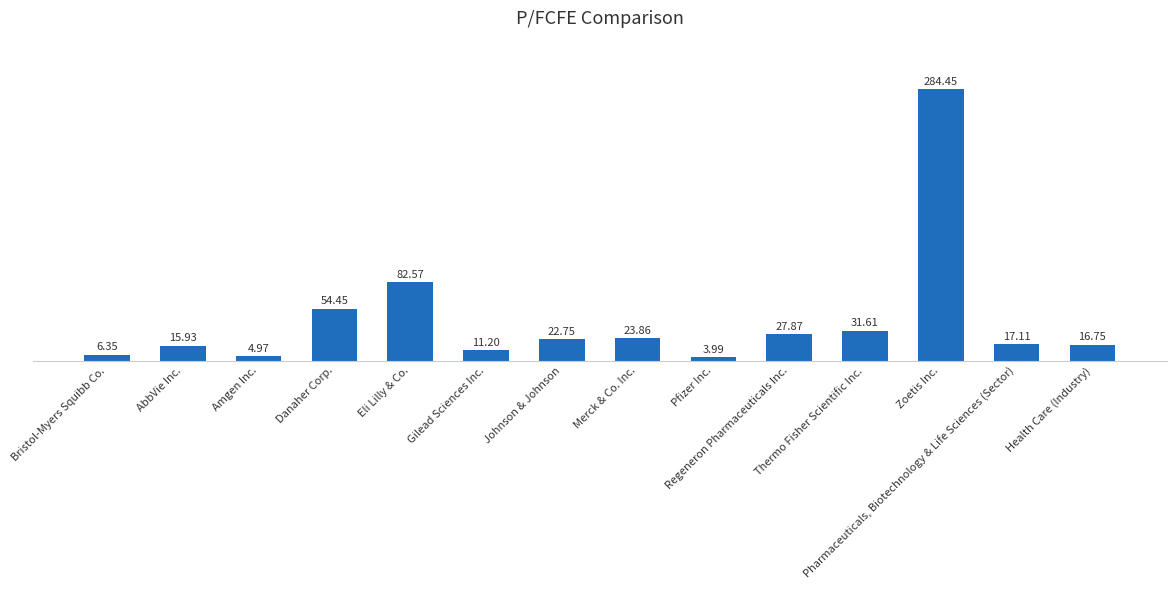

Are the bars horizontal?

No